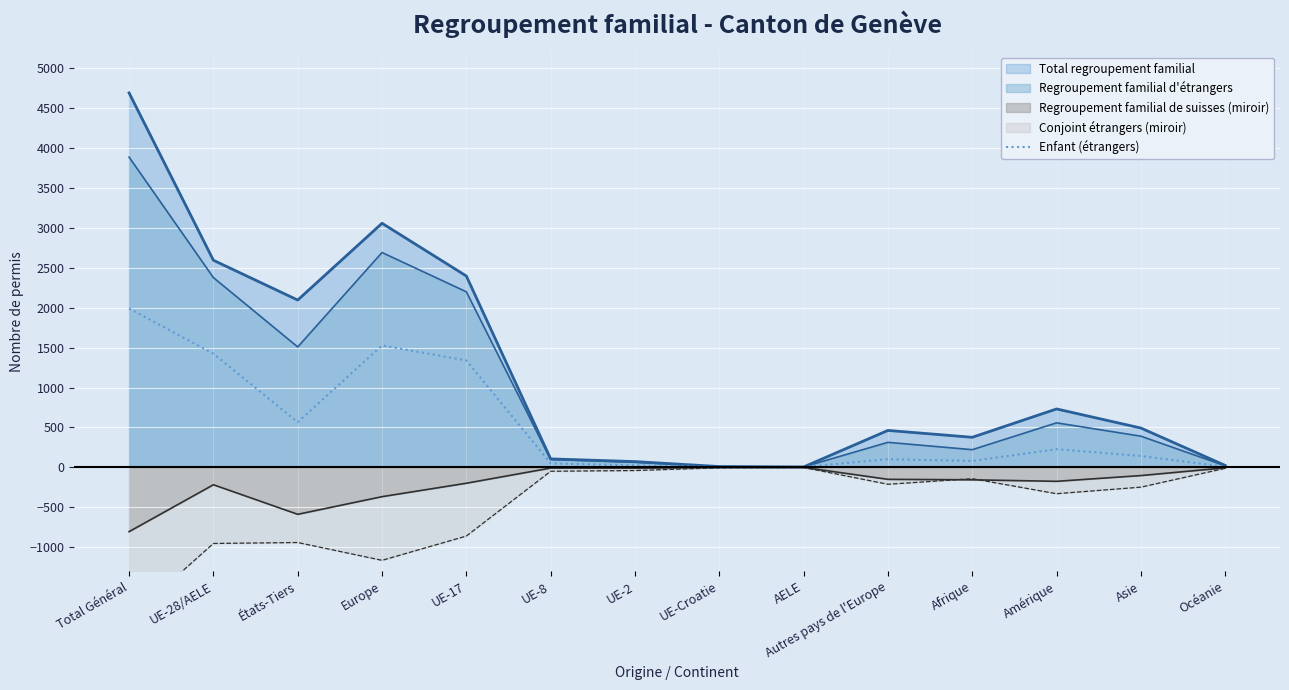

What is the sum of all values?

7495